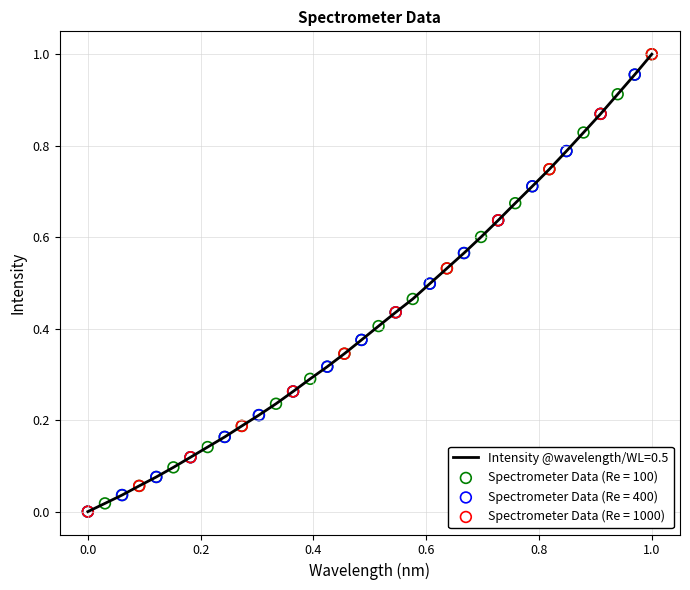

How many lines are shown in the chart?

1